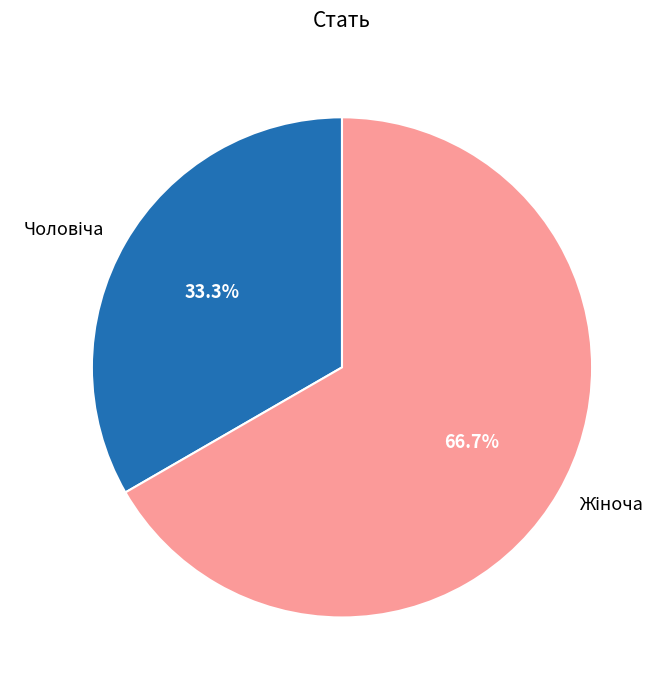

Is there a majority slice in this chart?

Yes